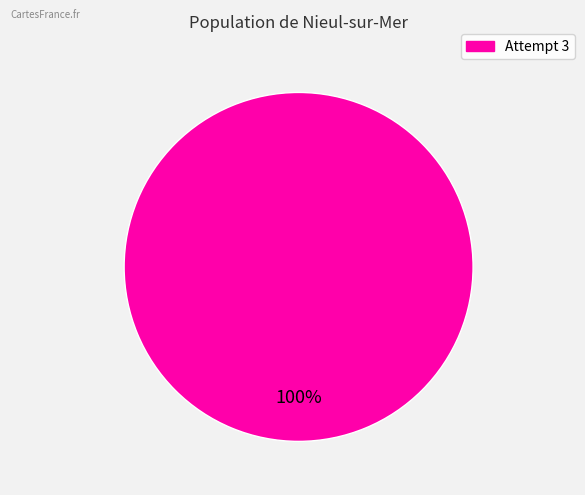

Does any single category account for the majority?

Yes